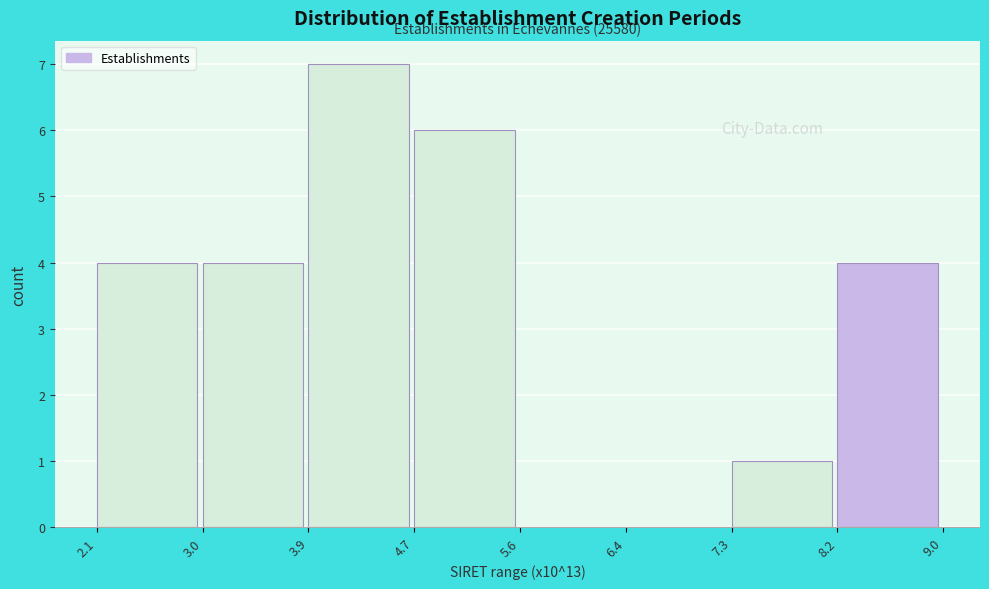

Reading left to right, list all the values displayed in this chart.

2.1=4	3.0=4	3.9=7	4.7=6	5.6=0	6.4=0	7.3=1	8.2=4